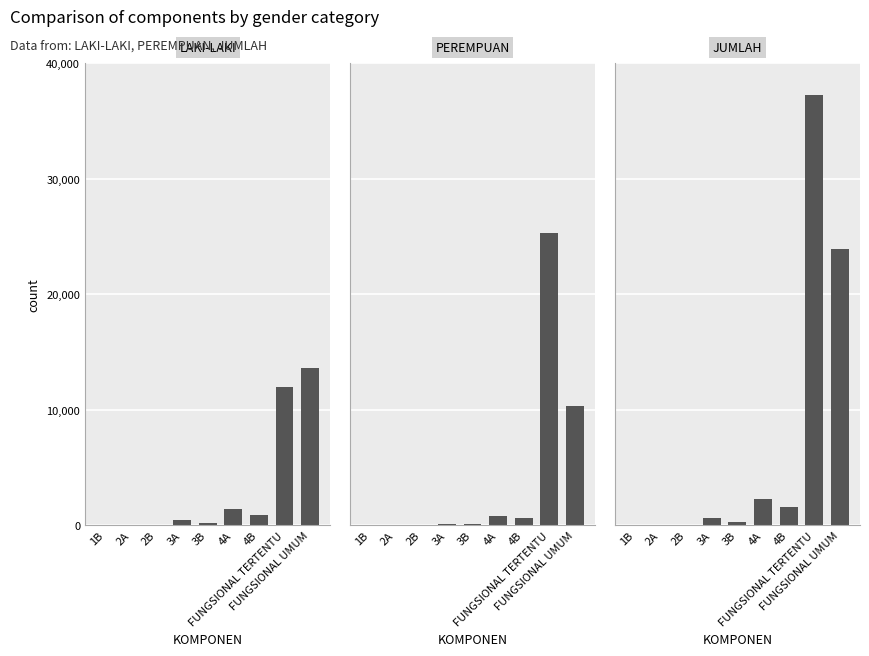

Which series has the largest range (max minus min)?

JUMLAH